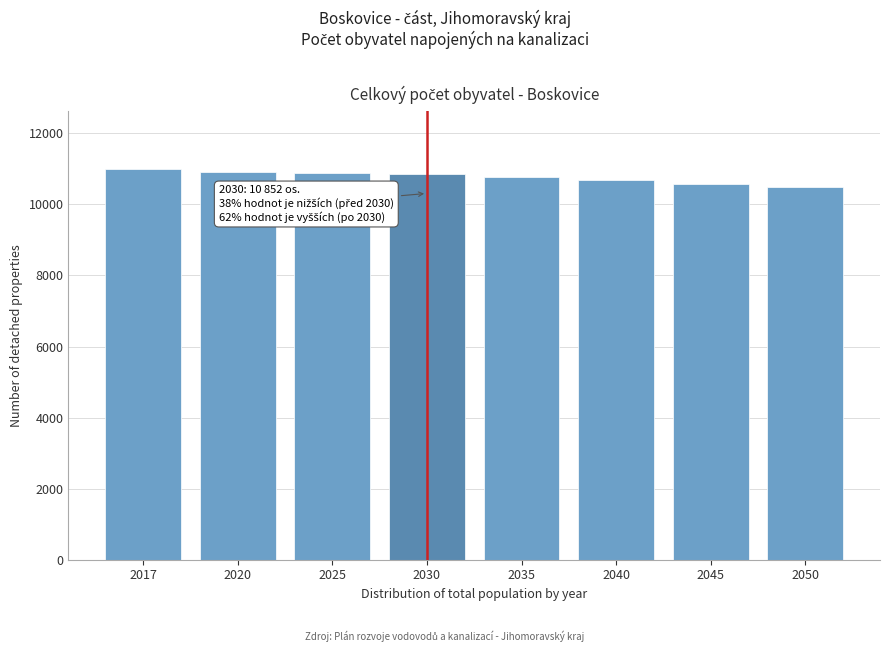

Which has a higher value, 2040 or 2017?

2017